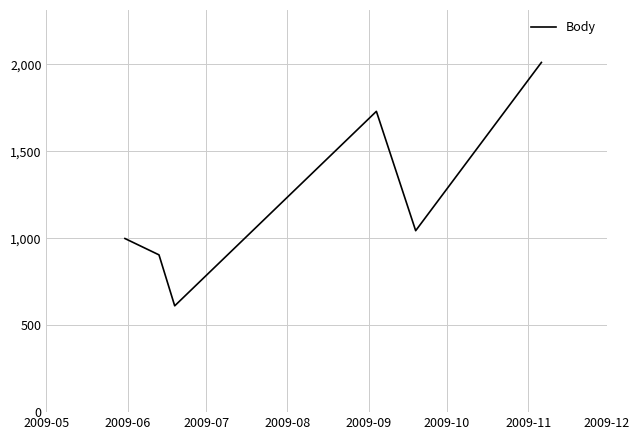

What is the average value?

1216